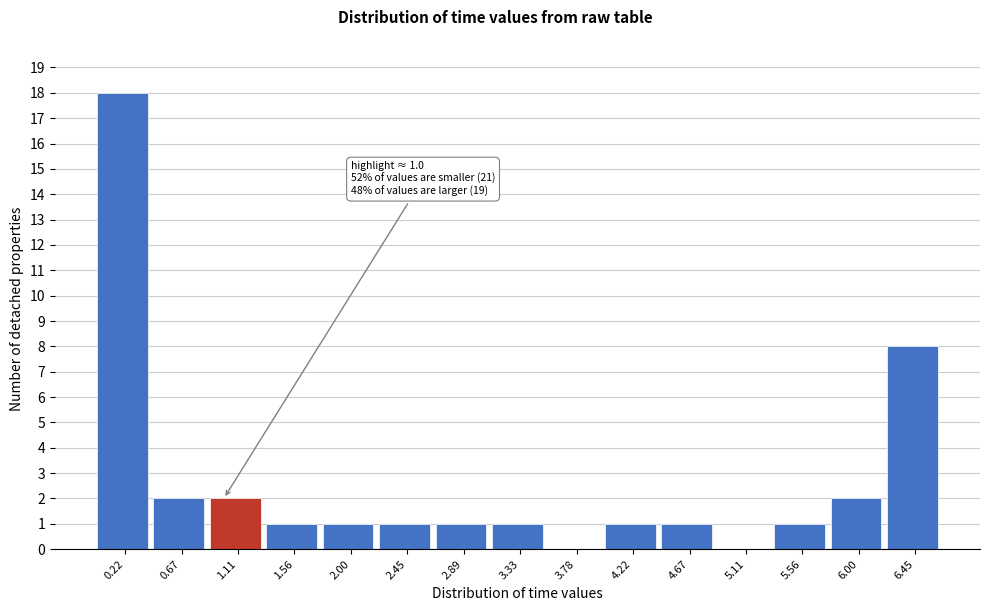

Over which range of the x-axis is the bar tallest?

0.00 to 0.45